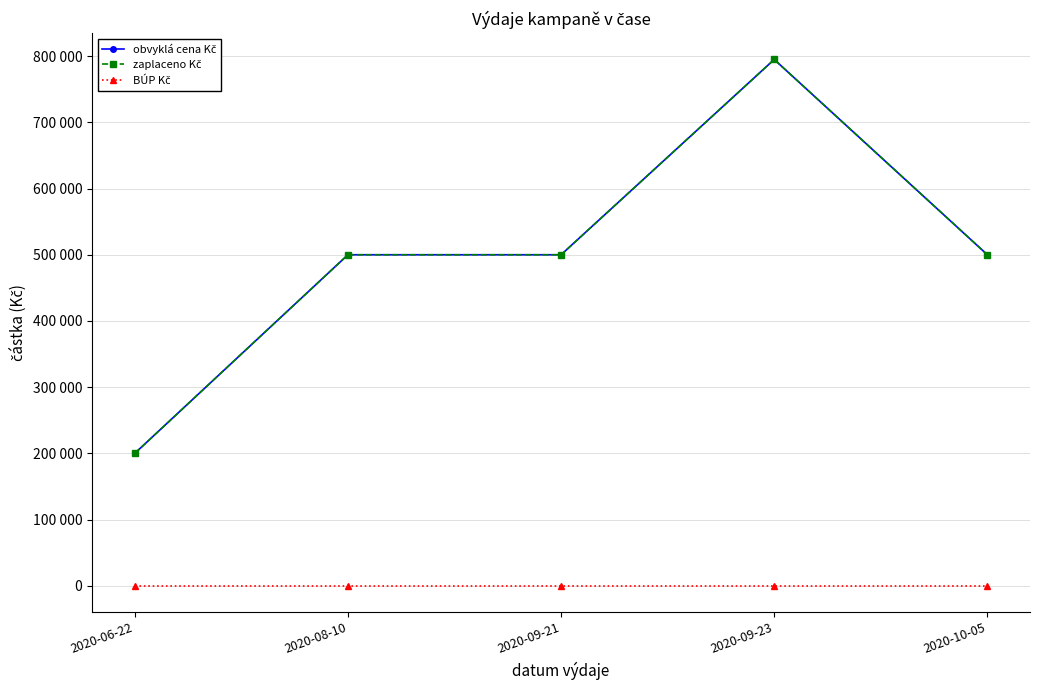

Which category has the highest value in the zaplaceno Kč series?

2020-09-23